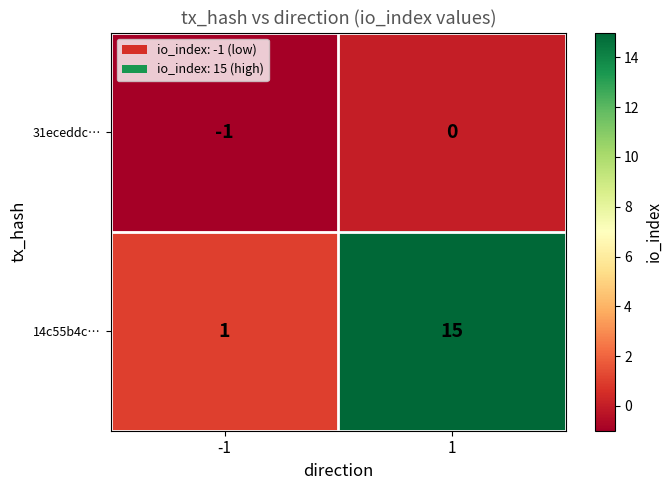

What is the average value of the 14c55b4c… series?

8